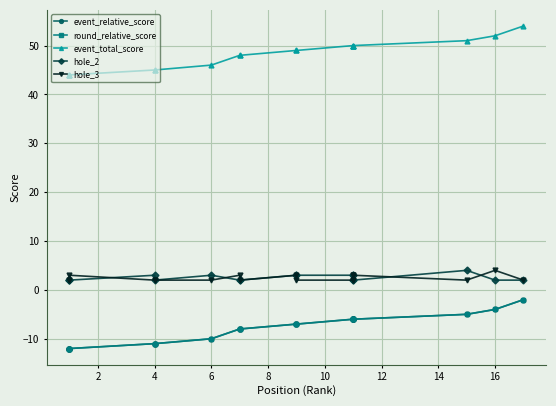

Which series changed the most between 6 and 16?

event_relative_score